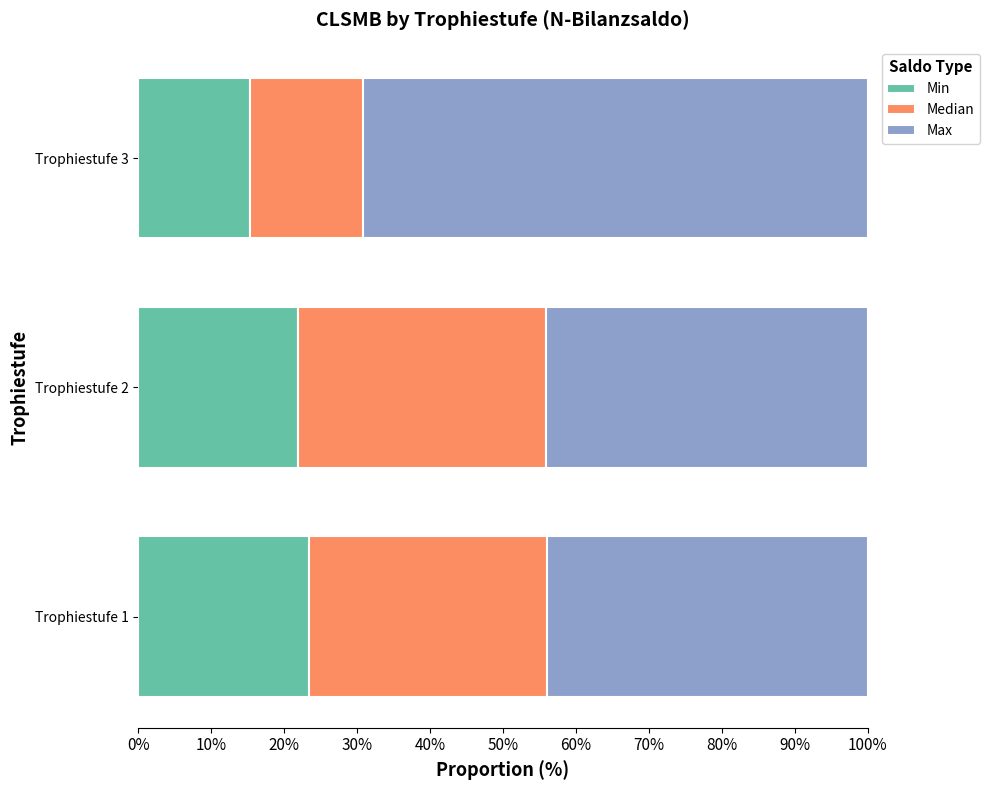

At how many categories does at least one series exceed 0?

3